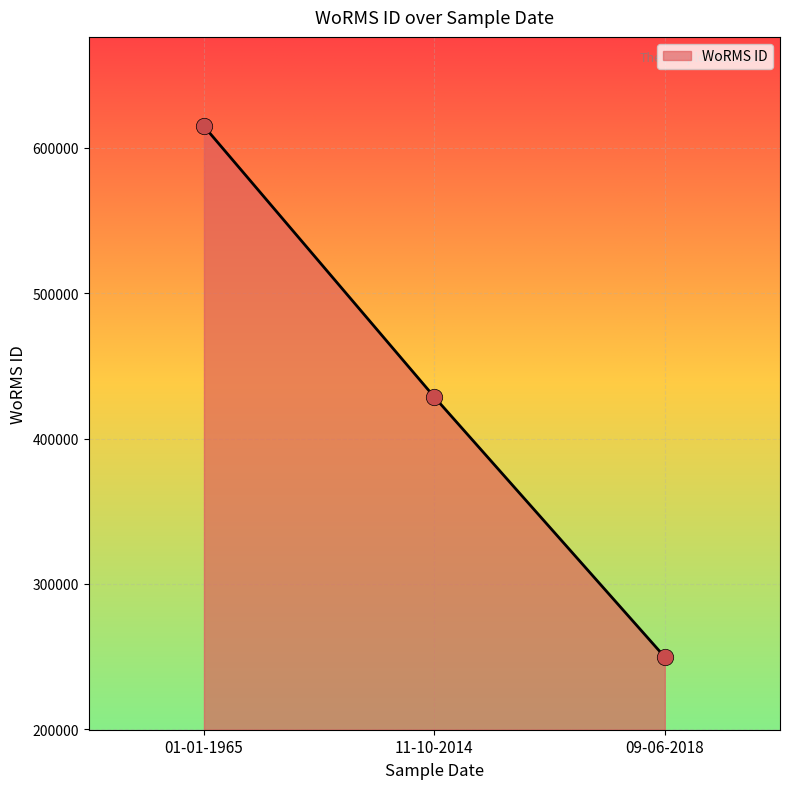

Between 01-01-1965 and 11-10-2014, which is larger?

01-01-1965